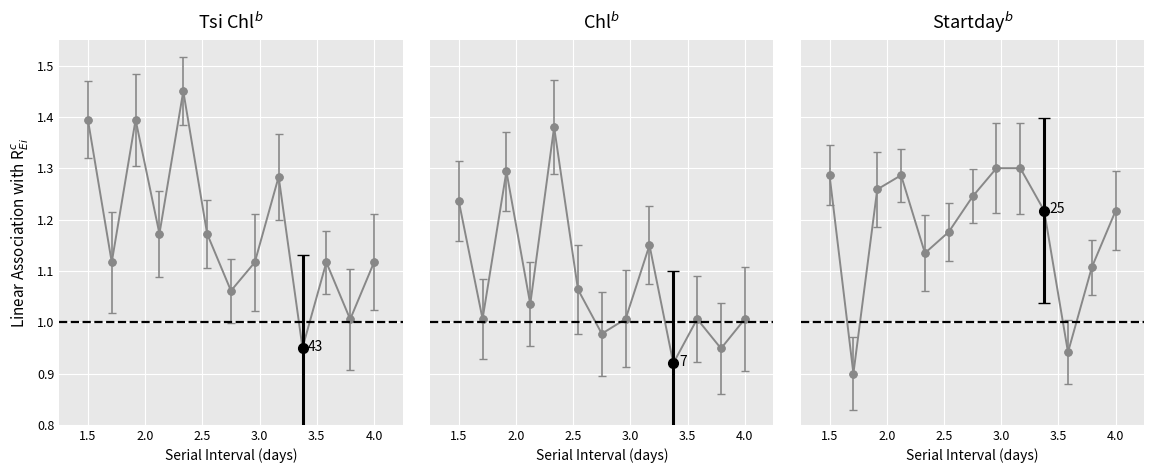

Count the values in the range 1 to 2.

11